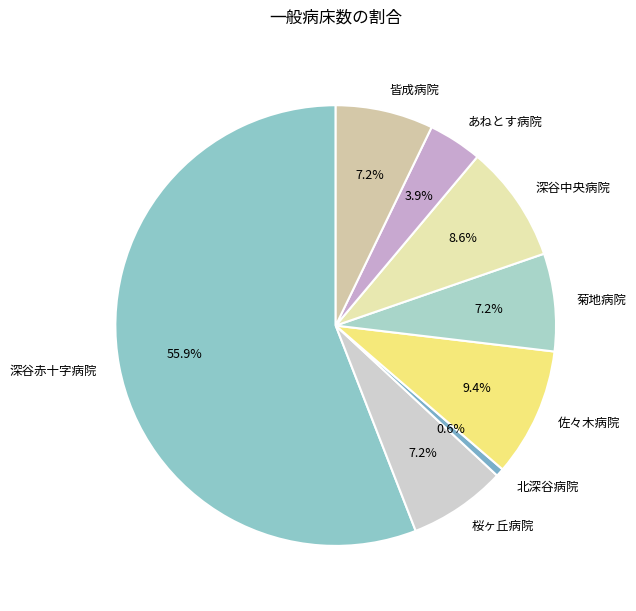

To the nearest percent, what percentage of the pie is 深谷赤十字病院?

56%